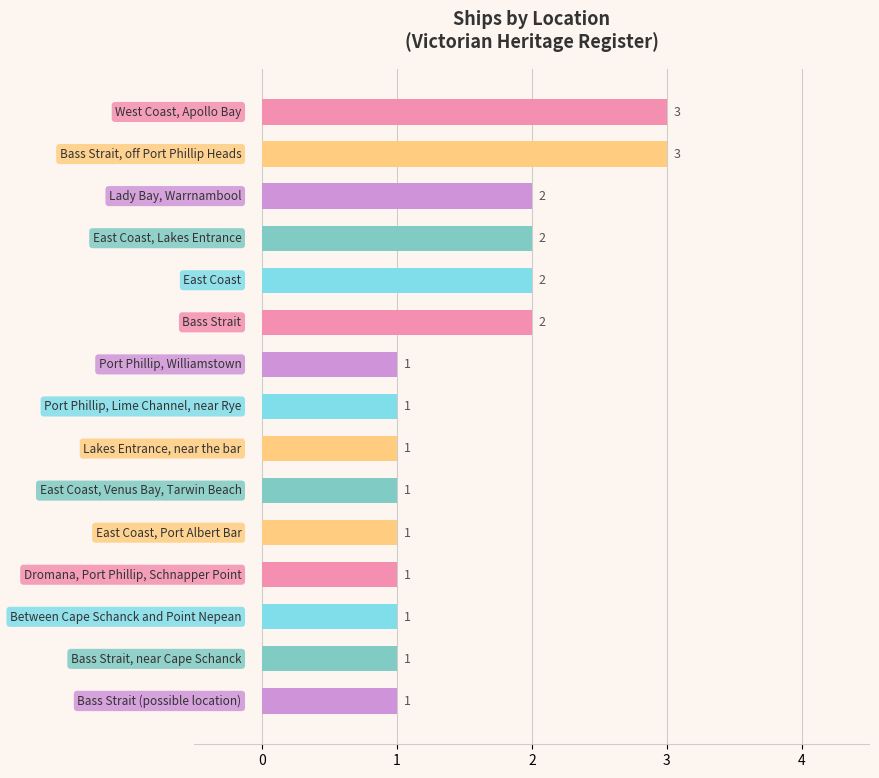

Count the values in the range 1 to 2.

13